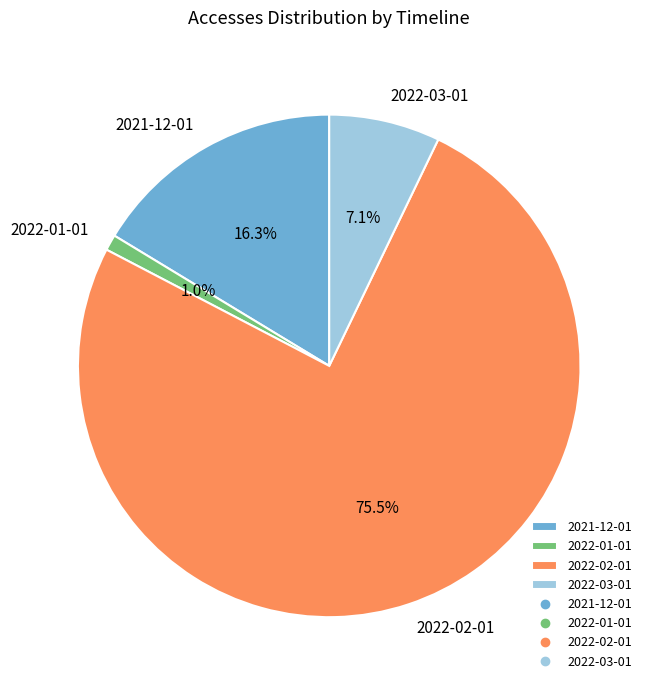

Is it true that 2022-01-01 is 7% of the pie?

False